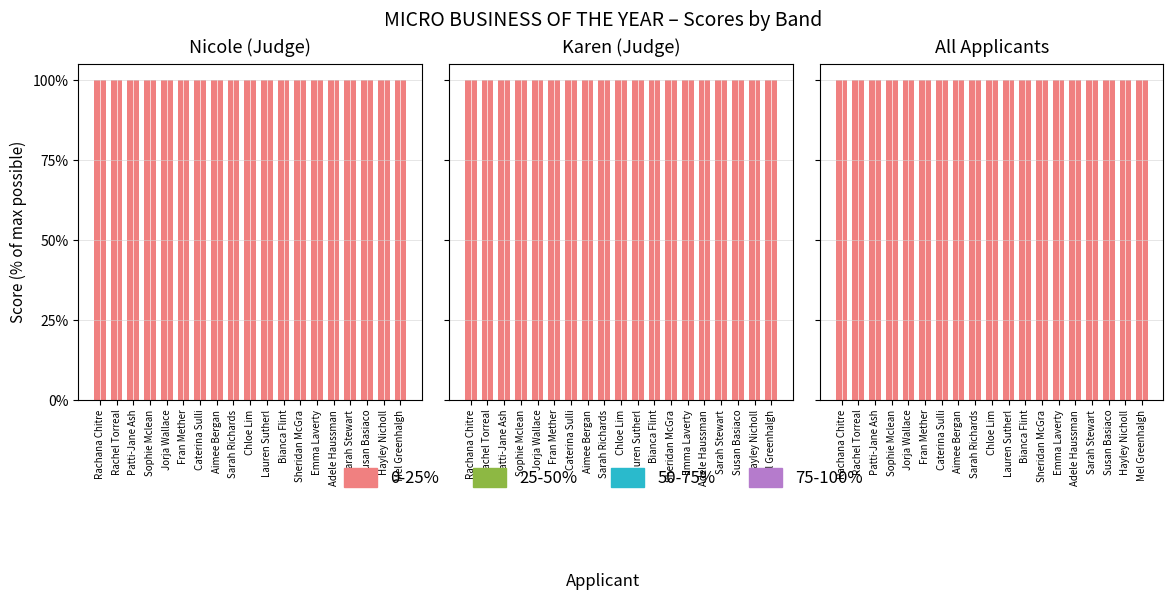

List the labels in order of 25-50% value, largest first.

Rachana Chitre, Rachel Torreal, Patti-Jane Ash, Sophie Mclean, Jorja Wallace, Fran Mether, Caterina Sulli, Aimee Bergan, Sarah Richards, Chloe Lim, Lauren Sutherl, Bianca Flint, Sheridan McGra, Emma Laverty, Adele Haussman, Sarah Stewart, Susan Basiaco, Hayley Nicholl, Mel Greenhalgh